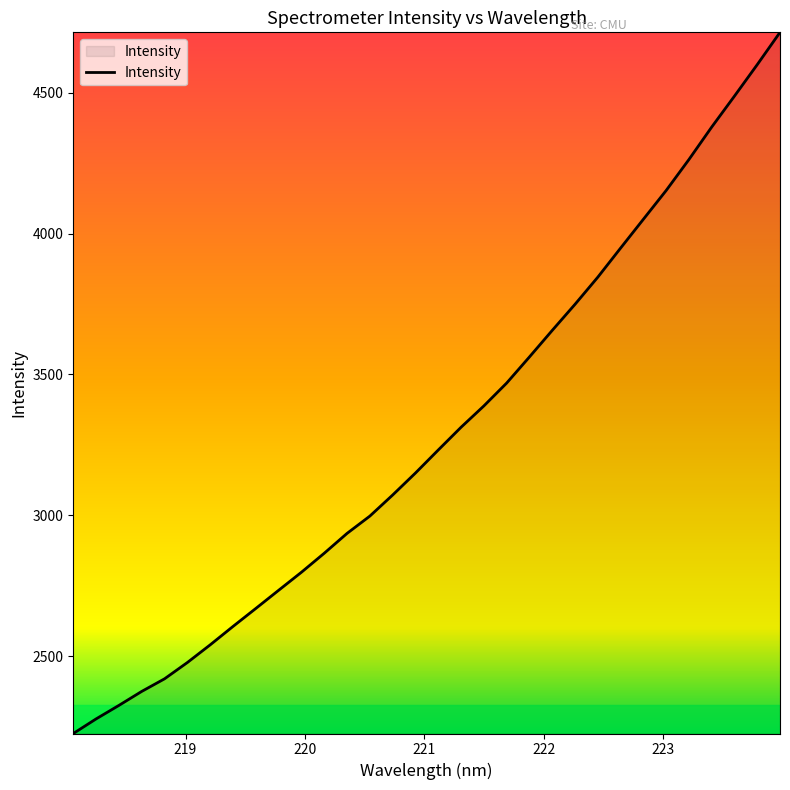

What is the maximum value shown in the chart?

4715.2